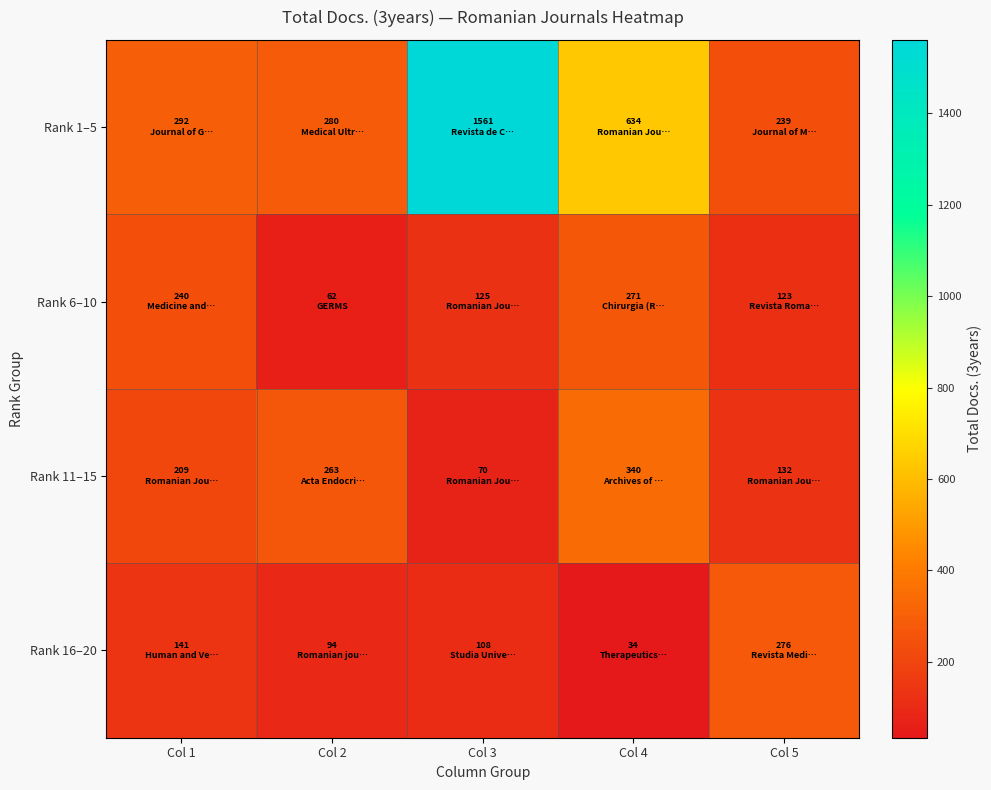

Which series has the widest spread of values?

Rank 1–5